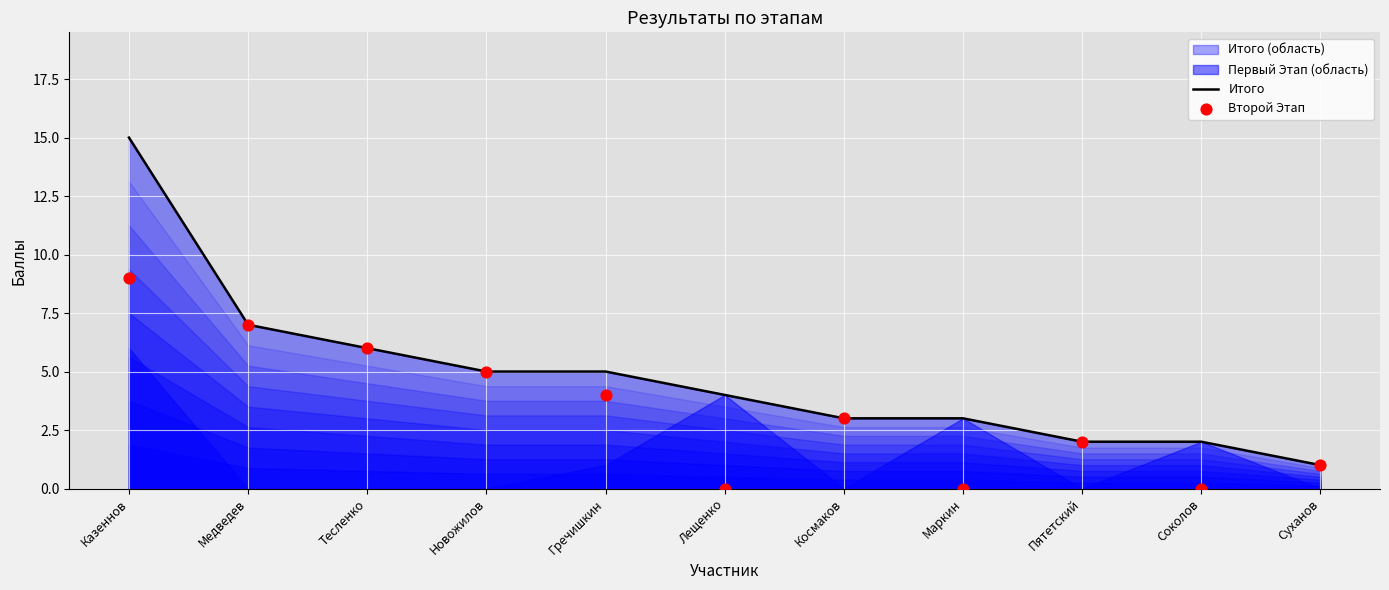

At which category is the sum across all series the highest?

Казеннов